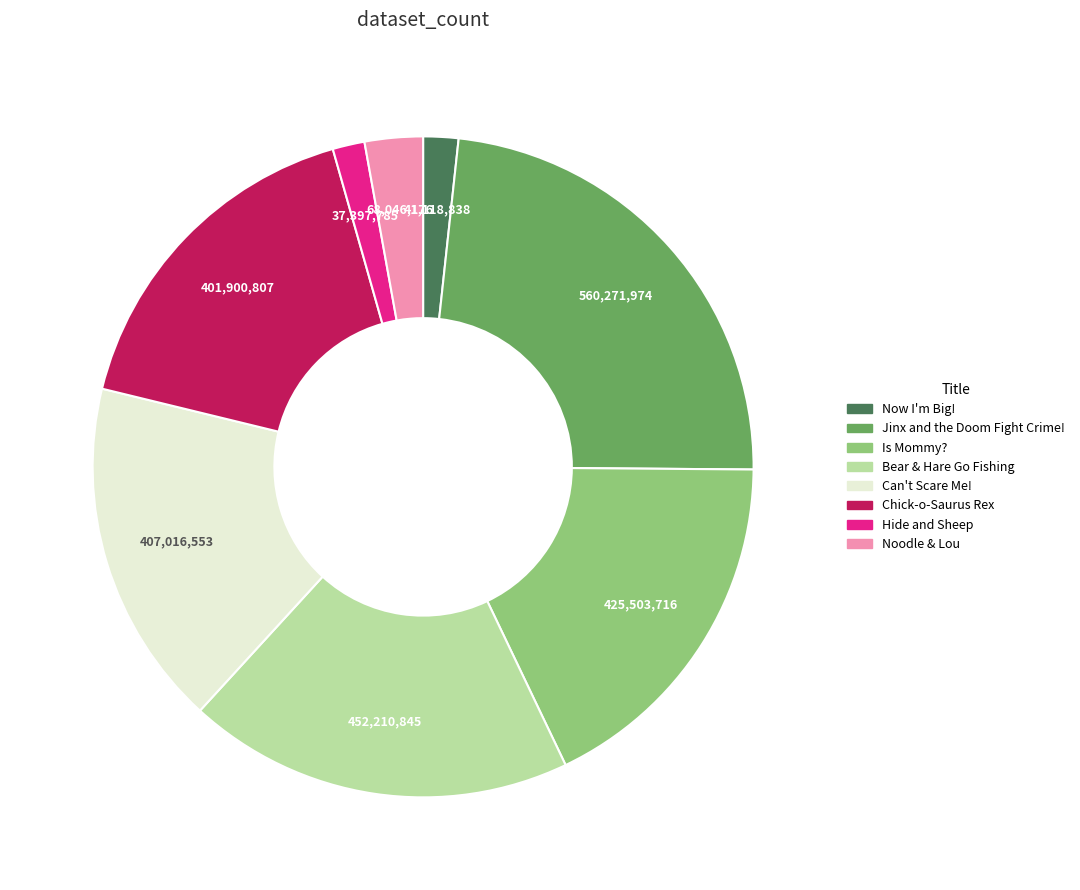

Do Noodle & Lou and Jinx and the Doom Fight Crime! together represent more than half of the pie?

No